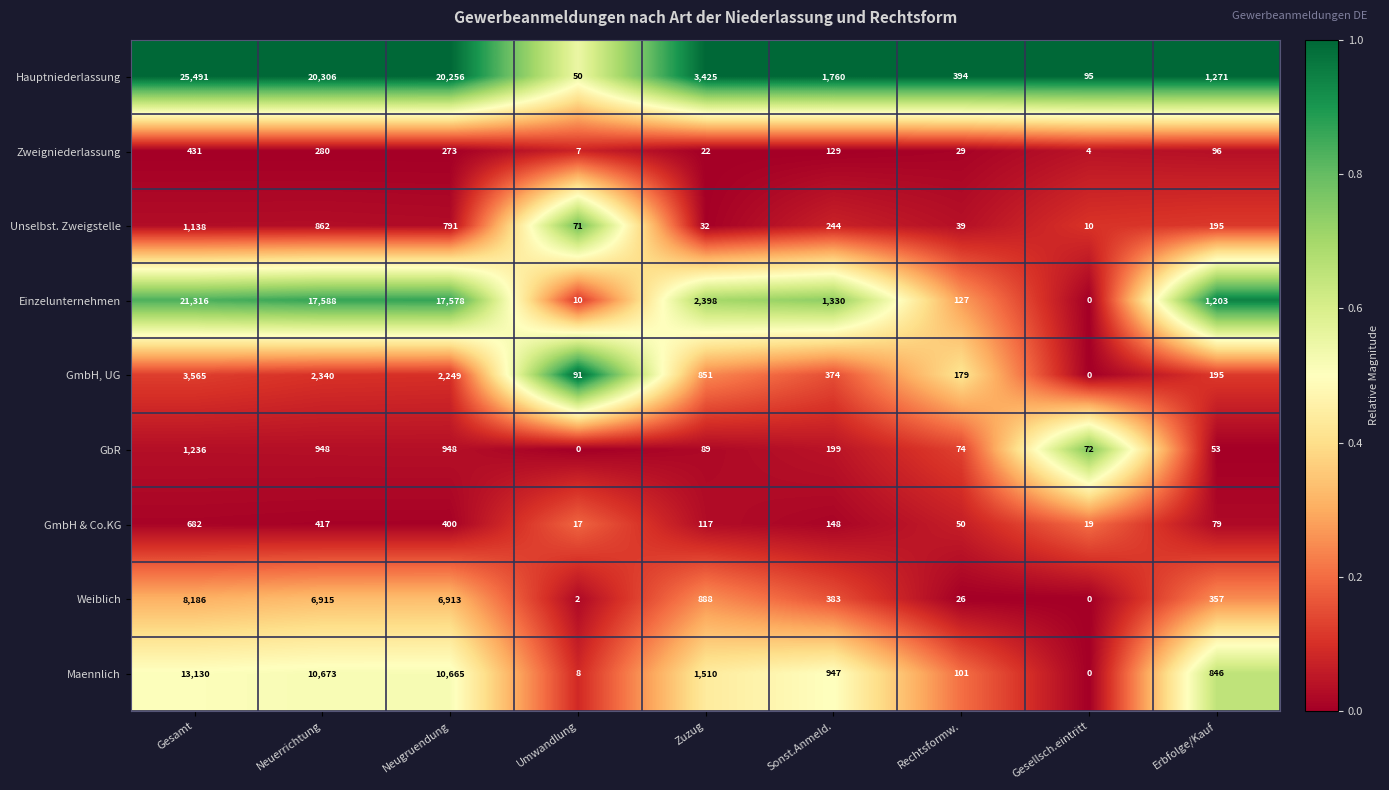

What is the difference between the maximum and minimum values in the Einzelunternehmen series?

21316